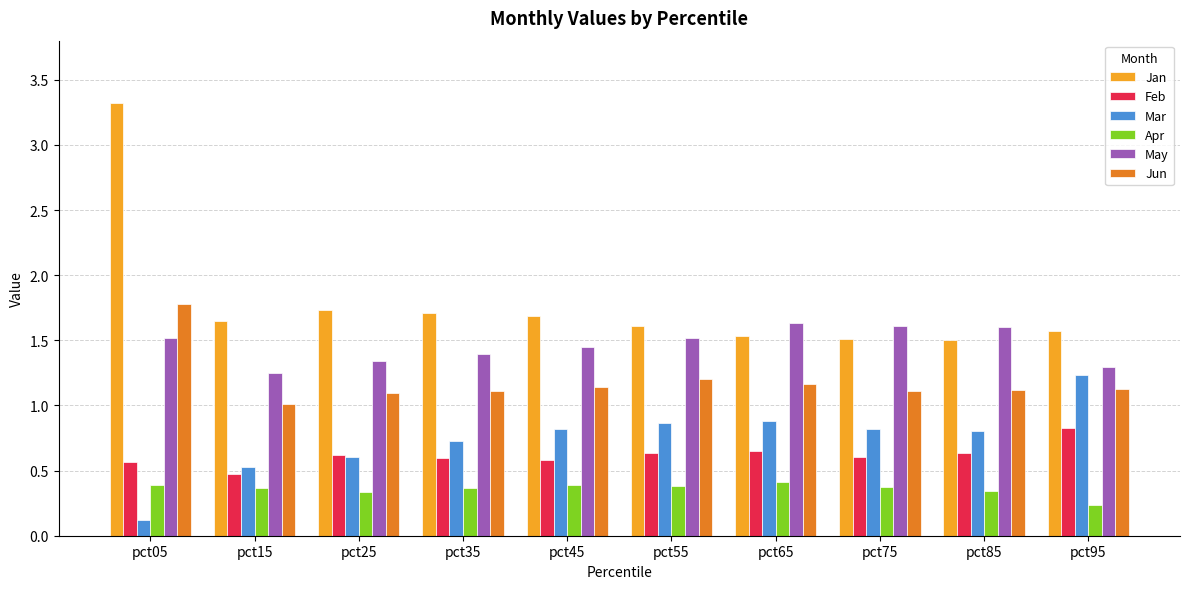

Which category has the highest value across all series?

pct05